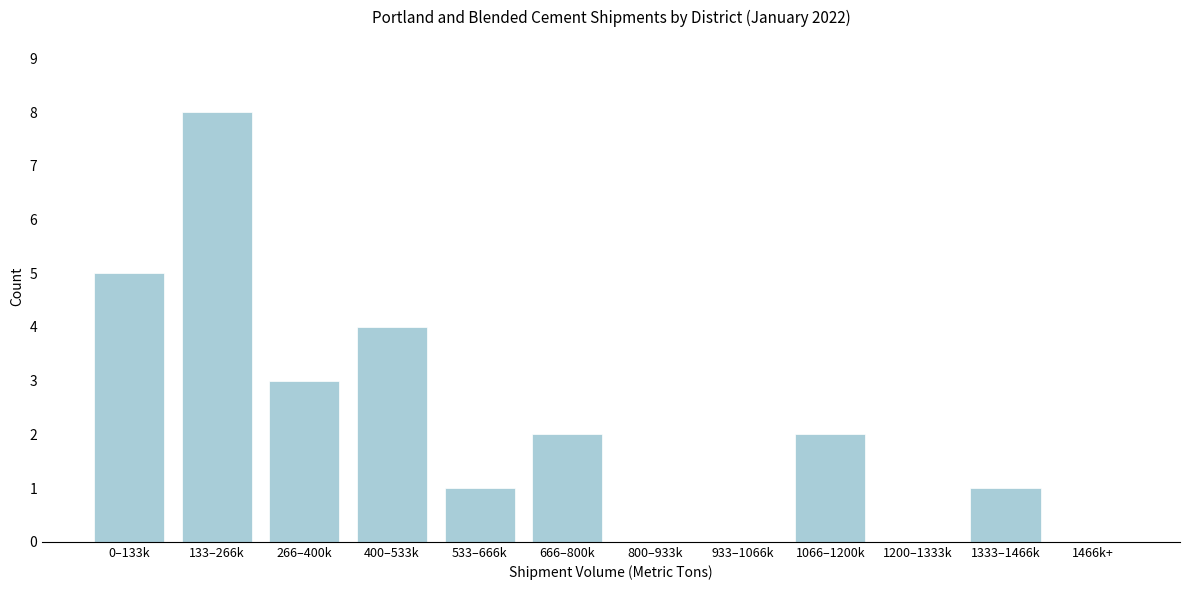

Reading left to right, extract all data points from this chart.

0–133k=5	133–266k=8	266–400k=3	400–533k=4	533–666k=1	666–800k=2	800–933k=0	933–1066k=0	1066–1200k=2	1200–1333k=0	1333–1466k=1	1466k+=0